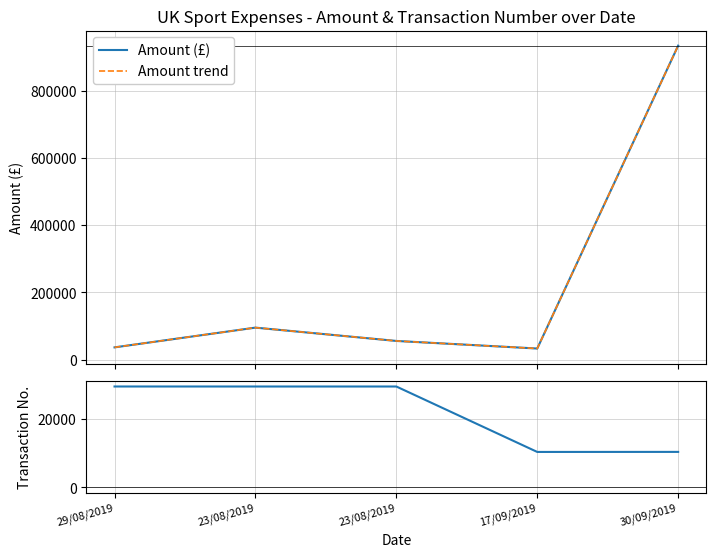

True or false: Amount trend has more than 2 points higher than both neighbors.

False